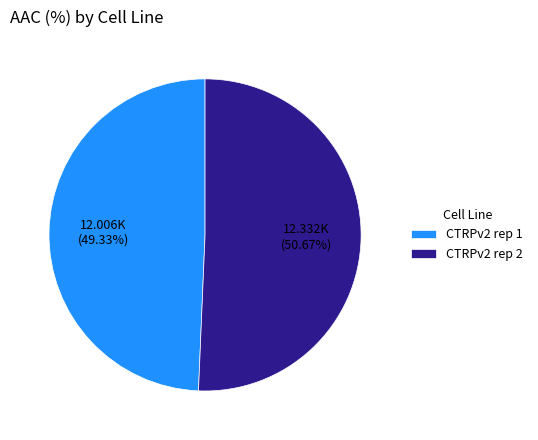

What is the smallest slice in the pie chart?

CTRPv2 rep 1